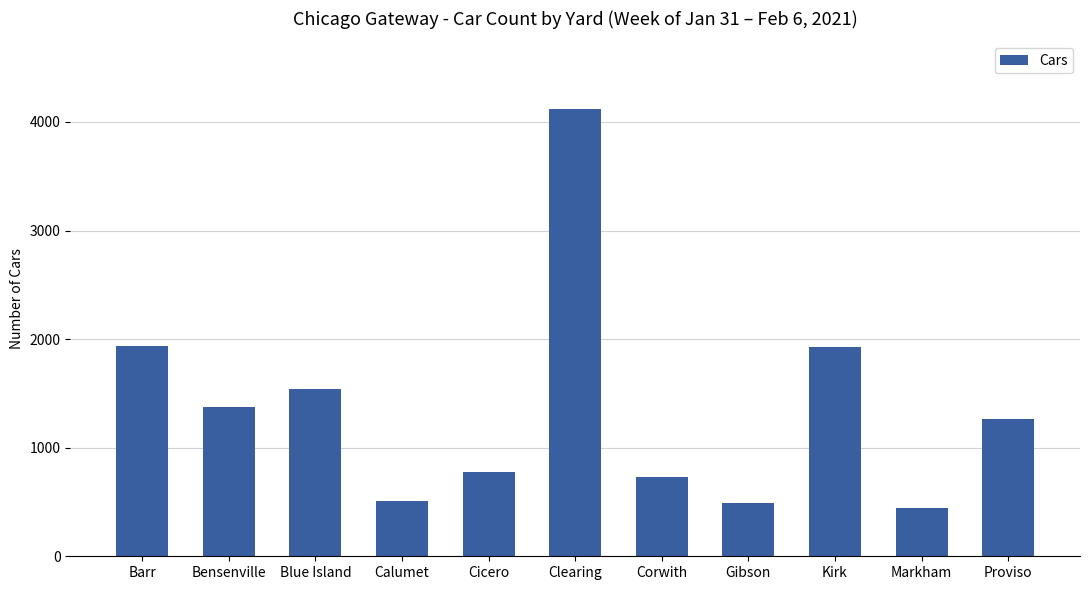

The value at Calumet is 510. True or false?

True